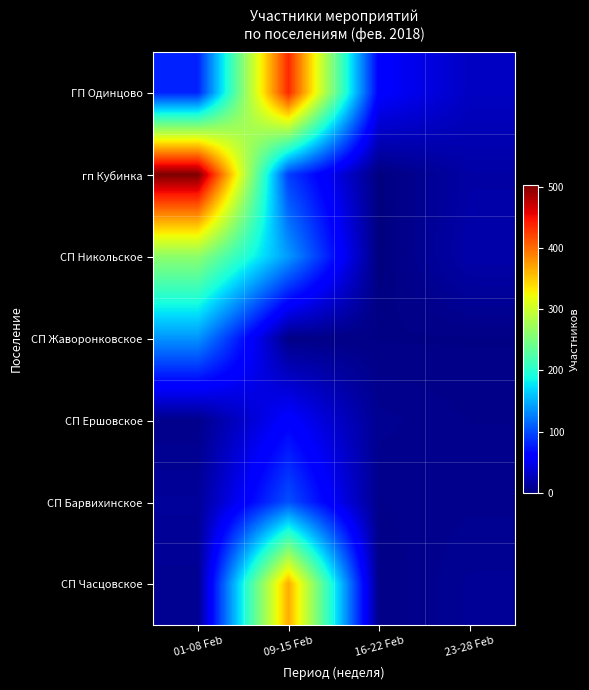

List the series in order of their peak value, highest first.

гп Кубинка, ГП Одинцово, СП Часцовское, СП Никольское, СП Жаворонковское, СП Барвихинское, СП Ершовское